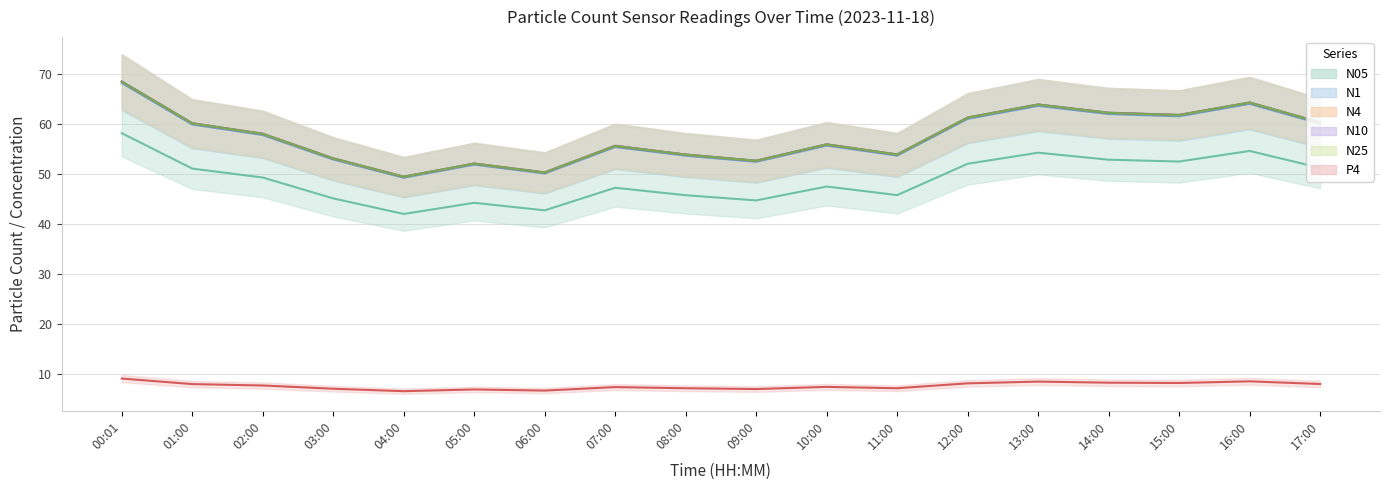

What is the sum of all P4 values?

133.3